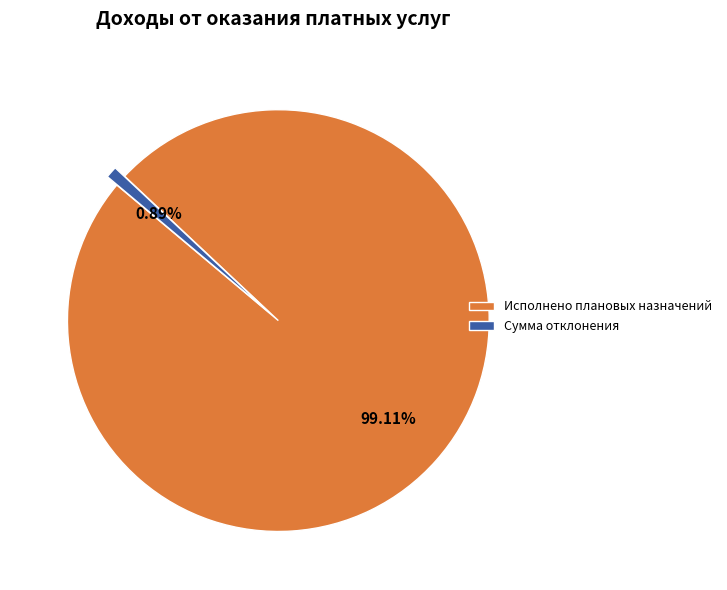

Count the number of slices in the pie.

2